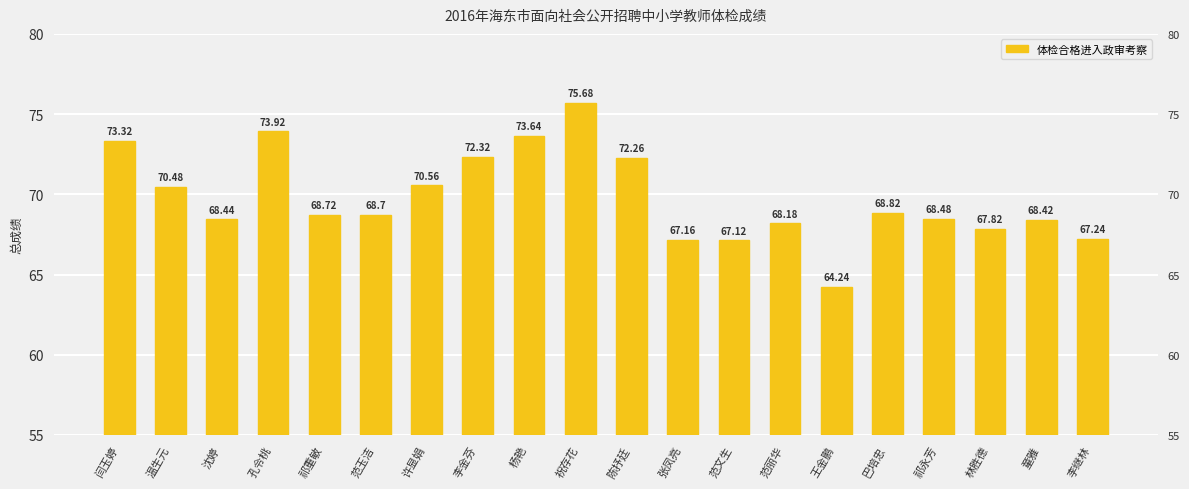

What value does the data have at 童雅?

68.4